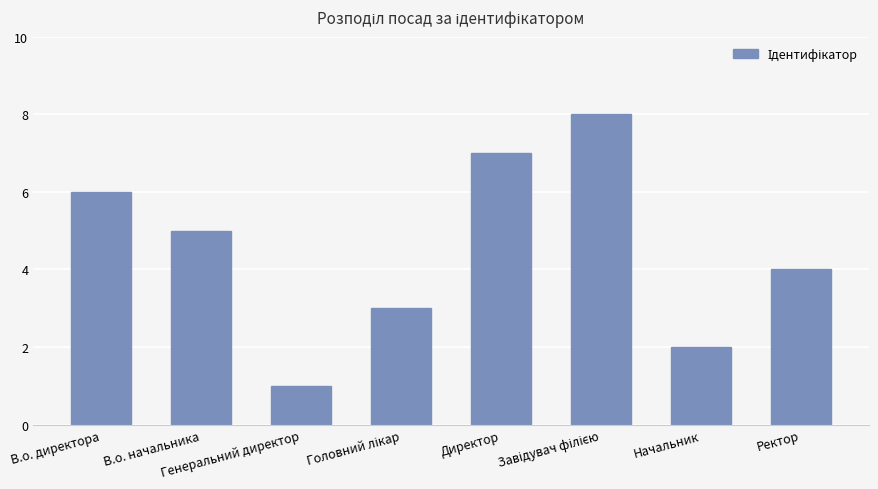

Which has a higher value, В.о. начальника or Начальник?

В.о. начальника